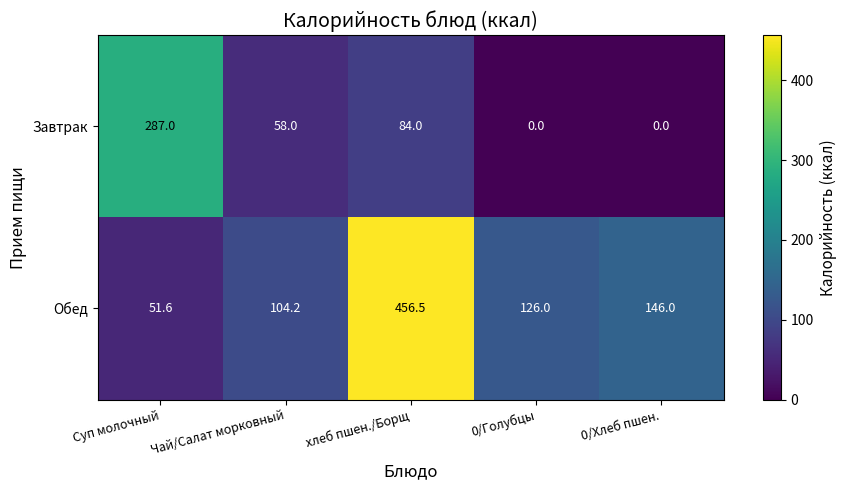

Which category has the highest value in the Завтрак series?

Суп молочный